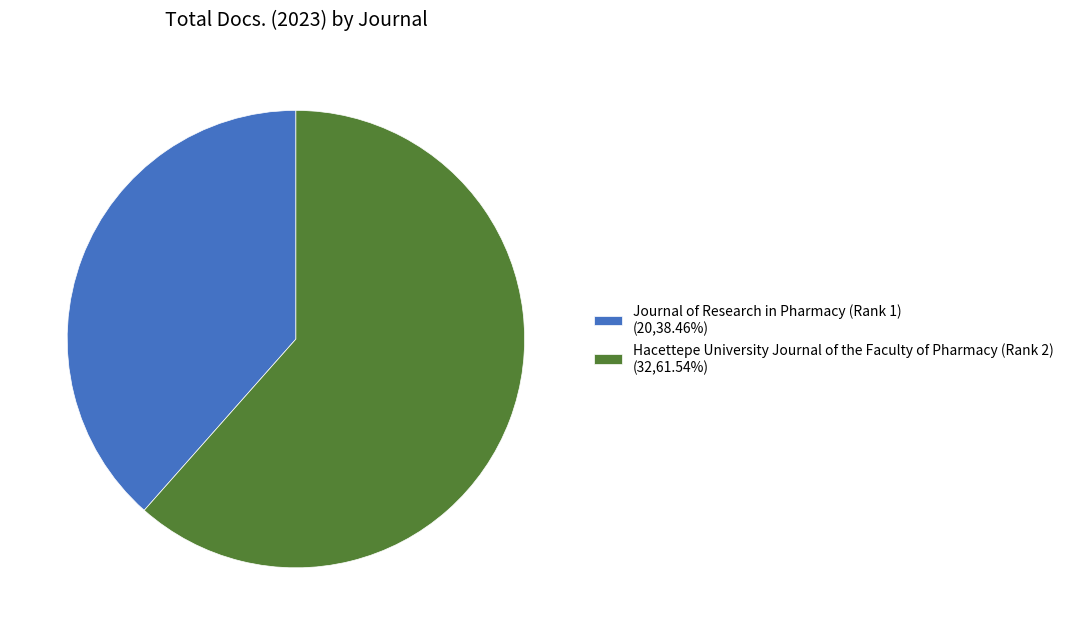

Which category has the smallest portion of the pie?

Journal of Research in Pharmacy (Rank 1)